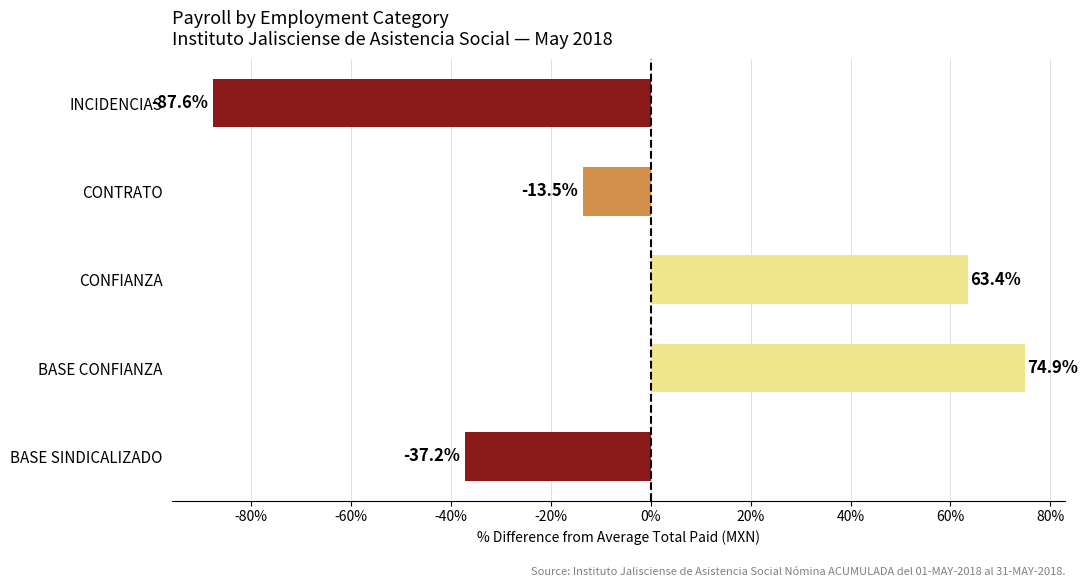

True or false: the data shows 63.4 at CONFIANZA.

True